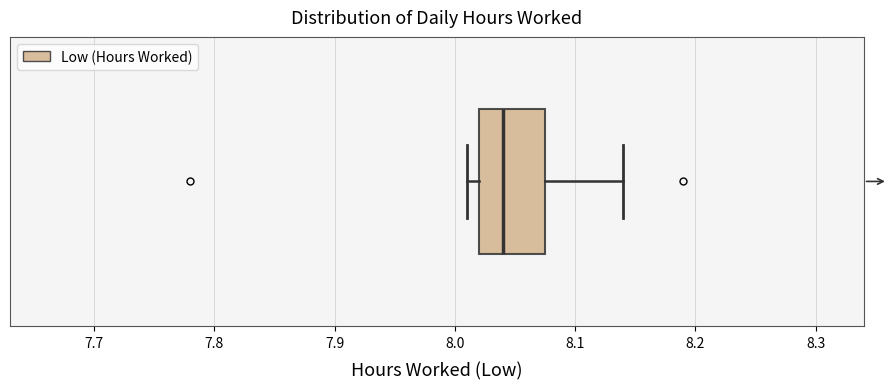

Transcribe this box plot: give where the median line is, the range the box spans, and where the two whiskers end, as read against the x-axis. The values are not printed on the chart, so give them approximately, as read against the axis.

median 8.04, box 8.02 to 8.08, whiskers 8.01 to 8.14